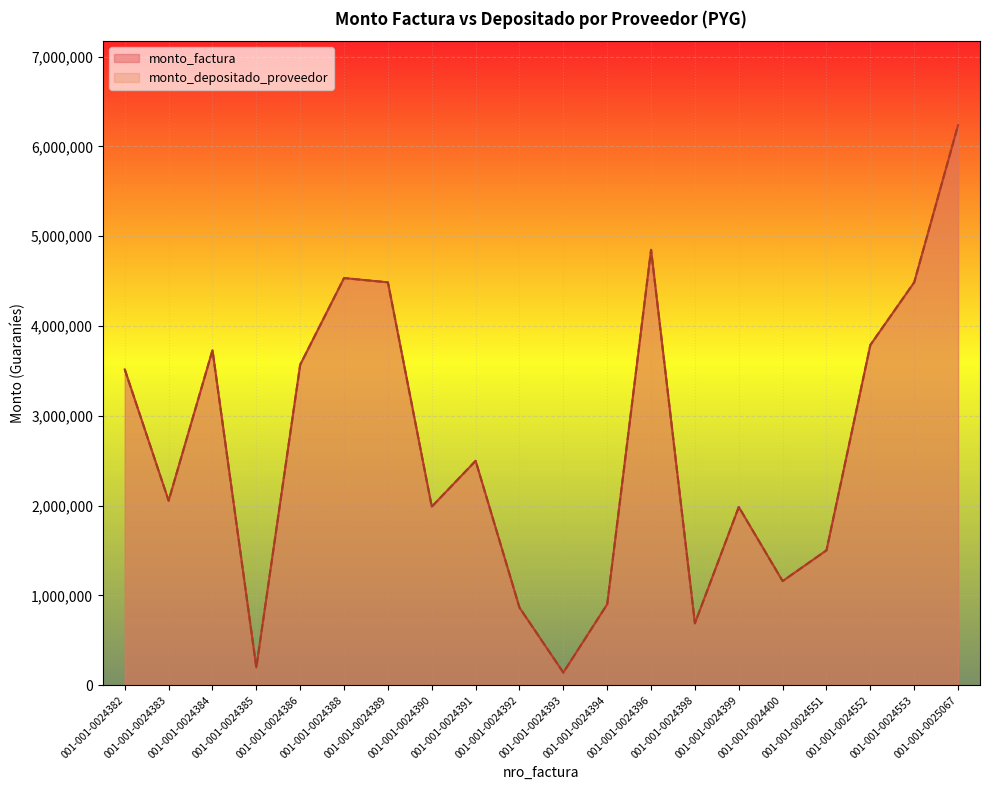

List the series in order of their peak value, lowest first.

monto_factura, monto_depositado_proveedor